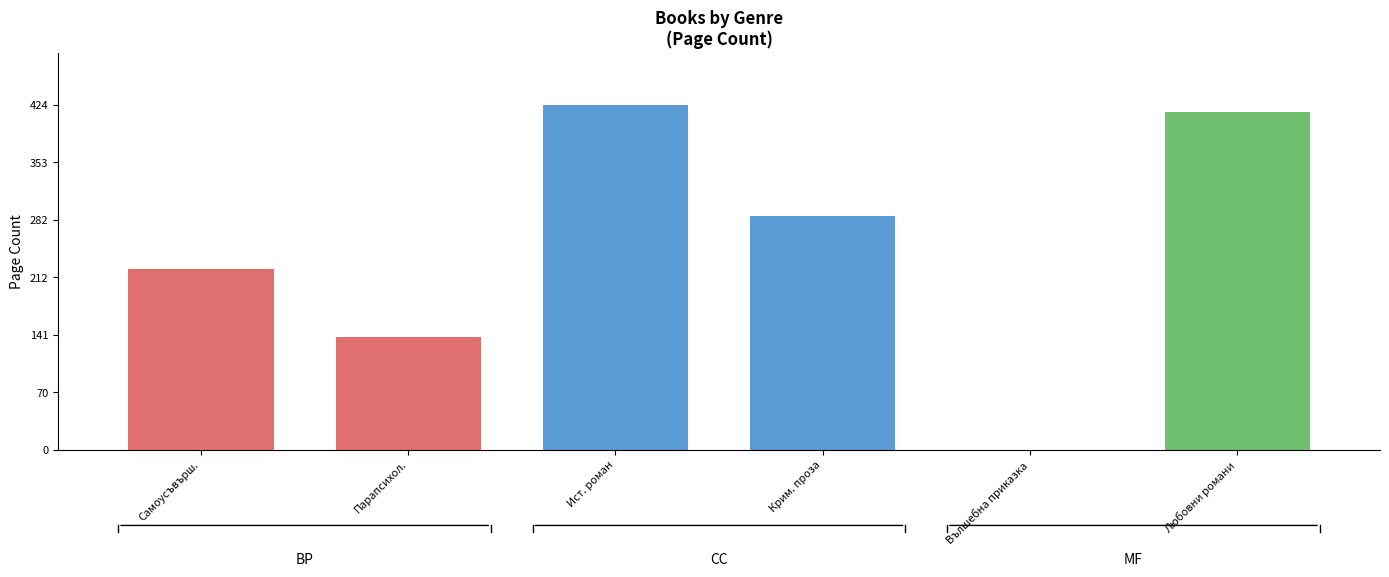

What is the sum of the values at Вълшебна приказка and Парапсихол.?

138